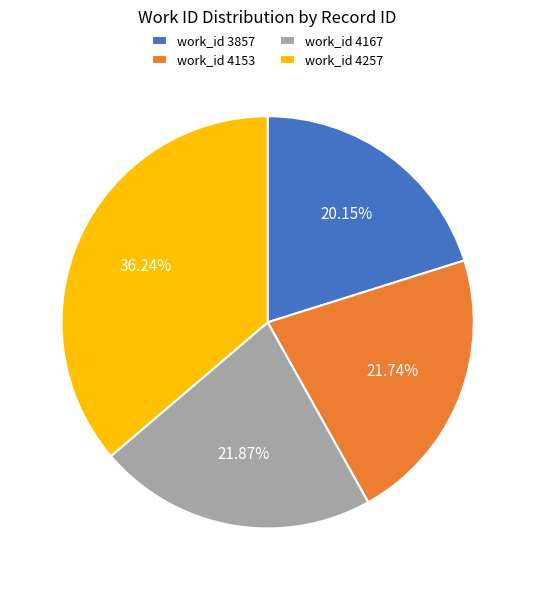

Which category has the smallest portion of the pie?

work_id 3857